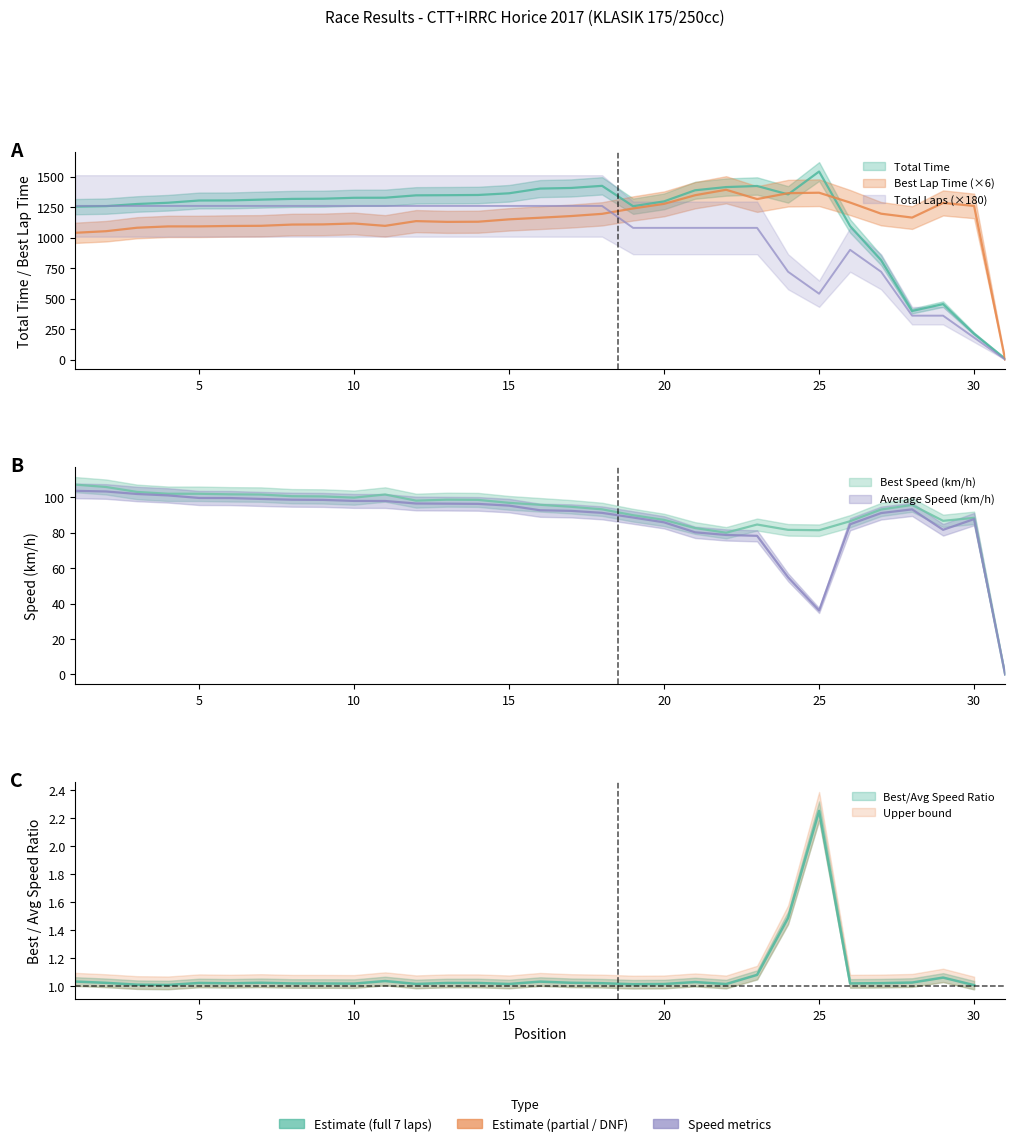

Which series has the widest spread of values?

Total Time